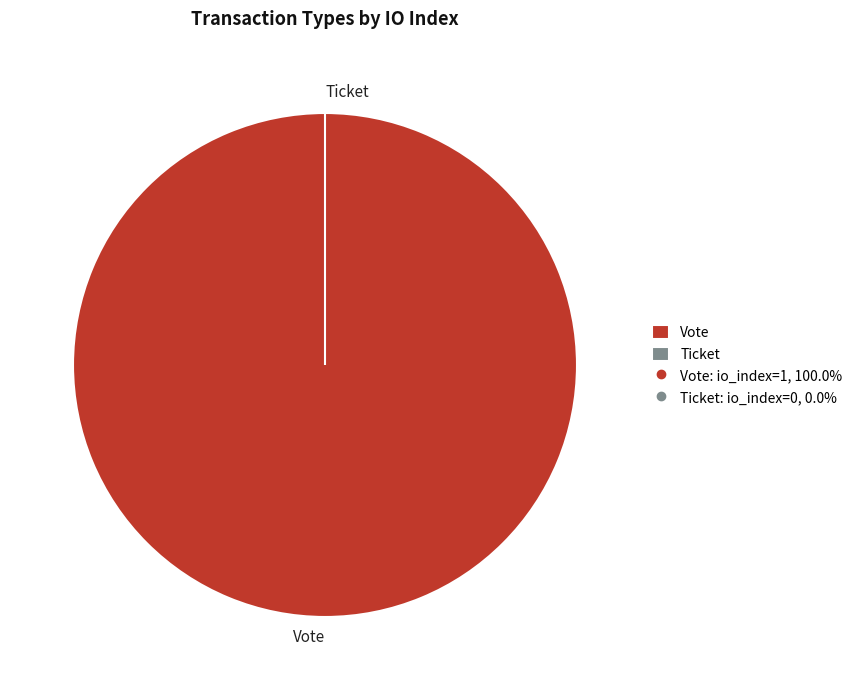

Rank the categories by value from lowest to highest.

Ticket, Vote